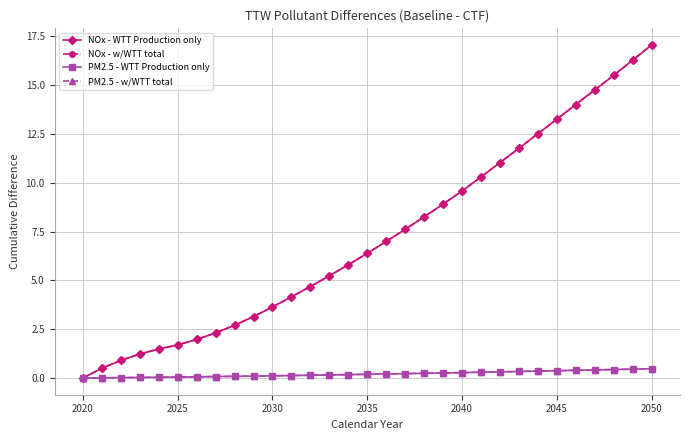

True or false: NOx - w/WTT total and PM2.5 - w/WTT total cross at least once.

False